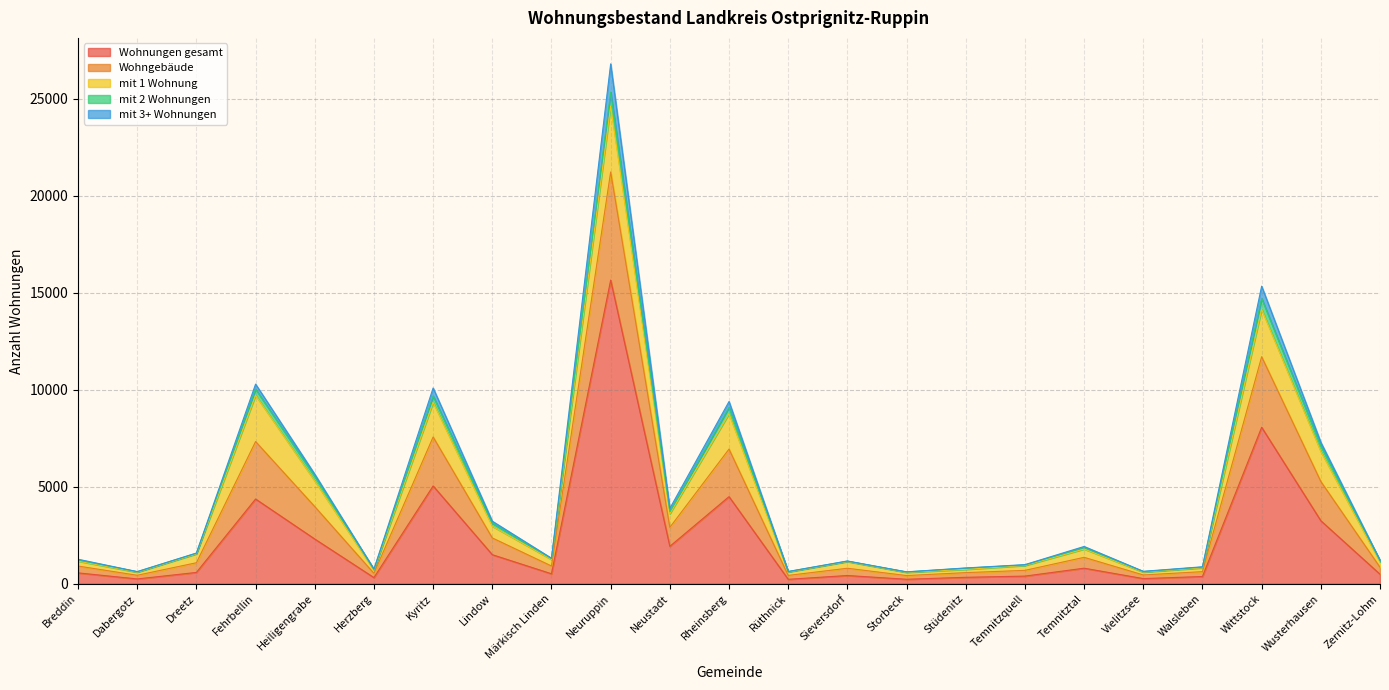

Which category has the highest value in the Wohngebäude series?

Neuruppin